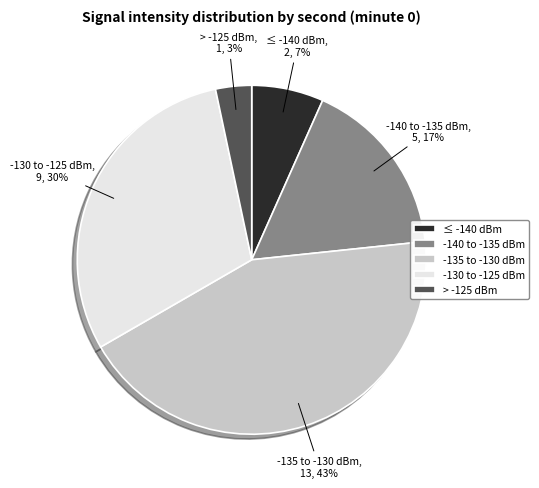

Is there any slice that represents more than half of the pie?

No